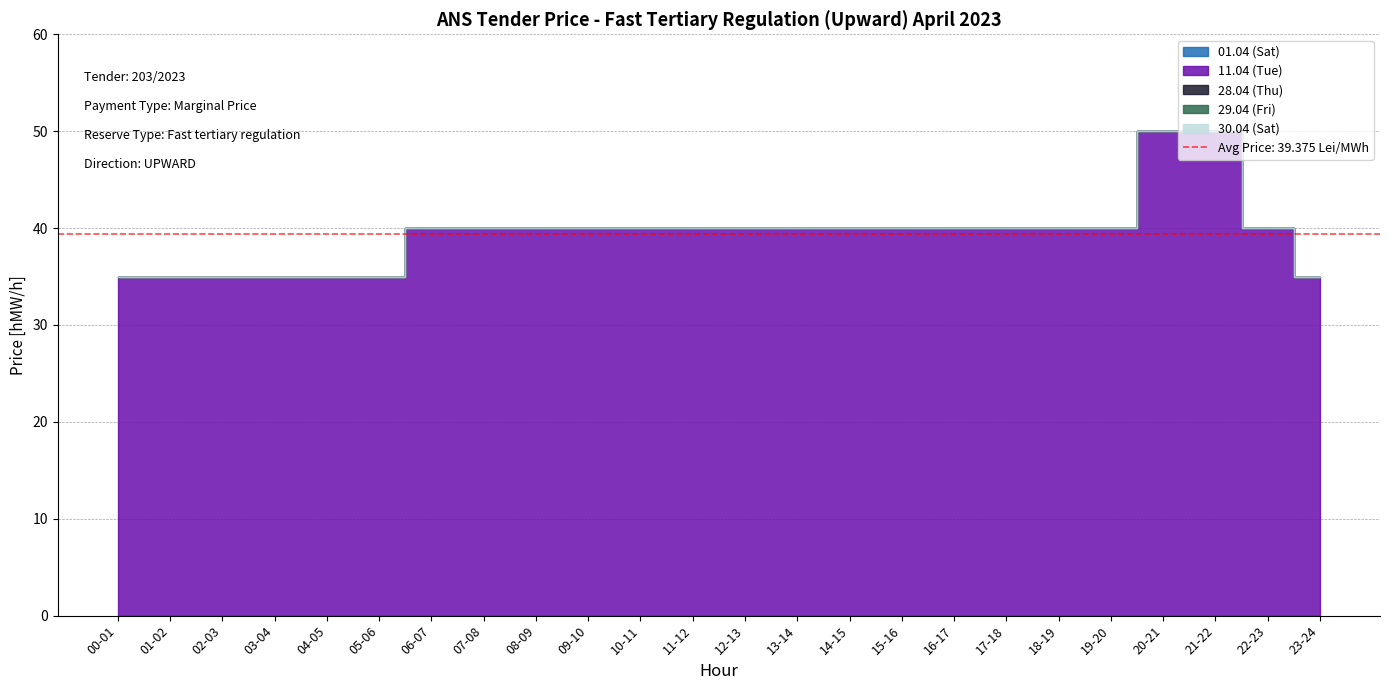

Between 16-17 and 17-18, which is larger?

16-17